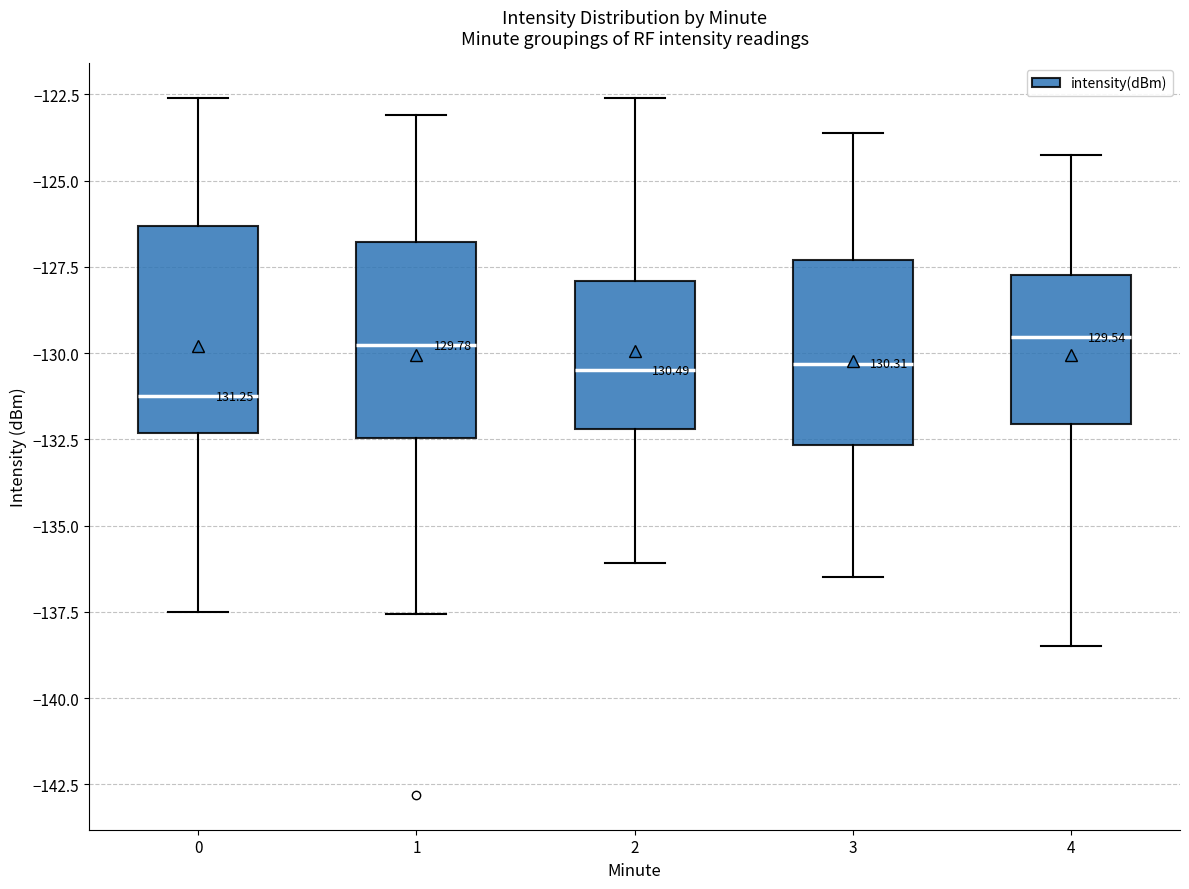

Reading left to right, read every box against the y-axis: the position of its median line, the range the box covers, and the ends of its whiskers. The values are not printed on the chart, so give them approximately, as read against the axis.

0: median -131.5, box -132.5 to -126.5, whiskers -137.5 to -122.5
1: median -130.0, box -132.5 to -127.0, whiskers -137.5 to -123.0
2: median -130.5, box -132.0 to -128.0, whiskers -136.0 to -122.5
3: median -130.5, box -132.5 to -127.5, whiskers -136.5 to -123.5
4: median -129.5, box -132.0 to -127.5, whiskers -138.5 to -124.5